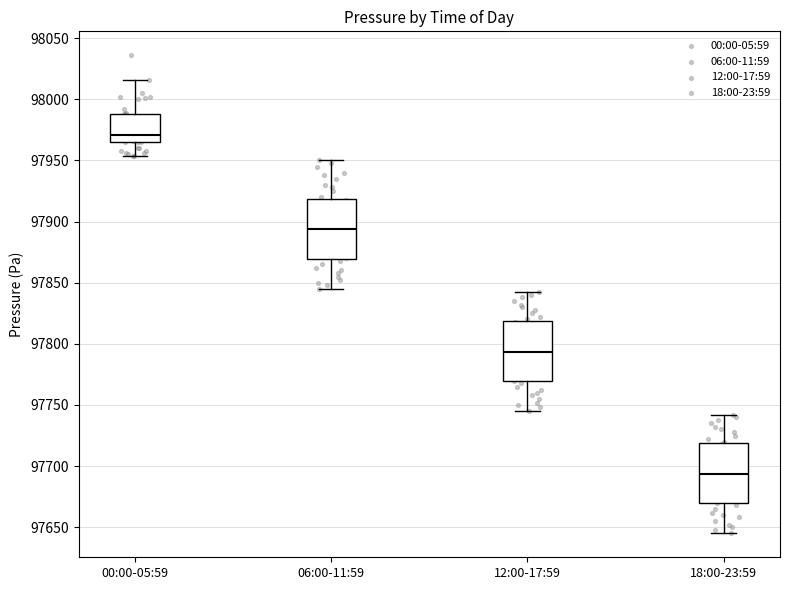

Where does the lower whisker of the box for 18:00-23:59 end on the y-axis? The values are not printed on the chart, so give them approximately, as read against the axis.

97645